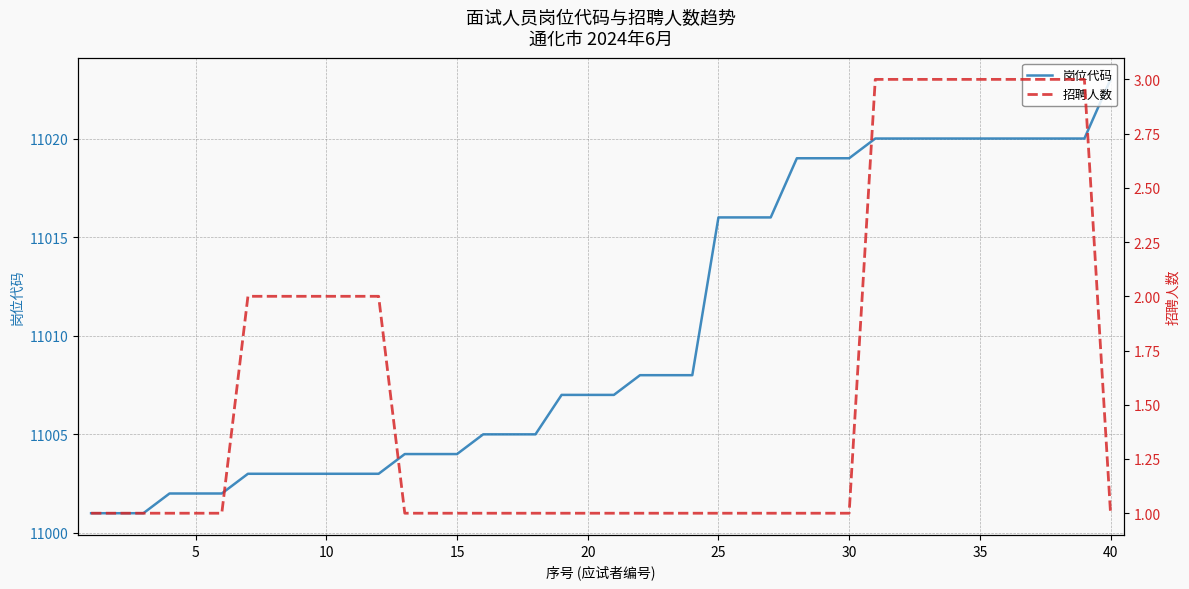

True or false: 招聘人数 and 岗位代码 cross at least once.

False